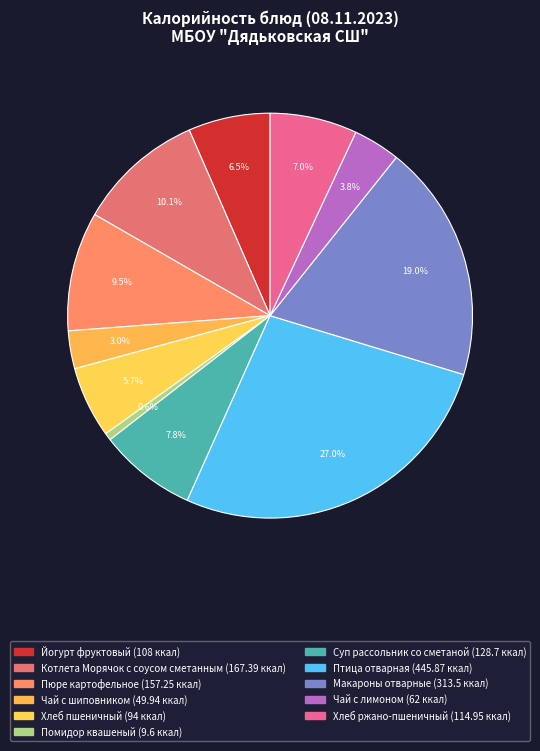

Does Хлеб ржано-пшеничный account for over 50% of the chart?

No